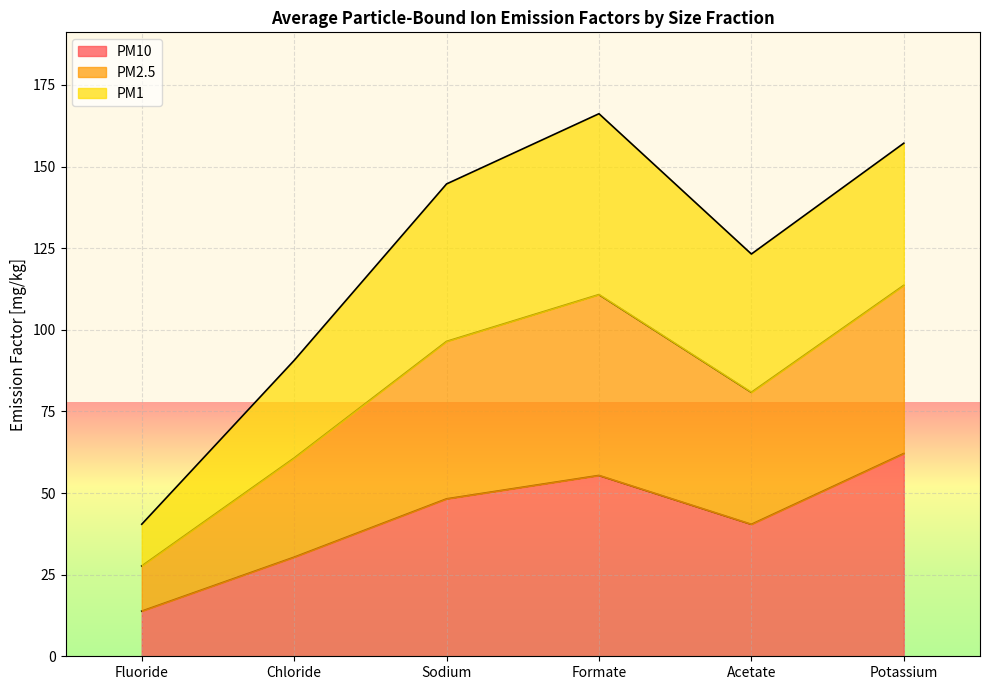

Between Chloride and Formate, which series saw the biggest shift?

PM2.5